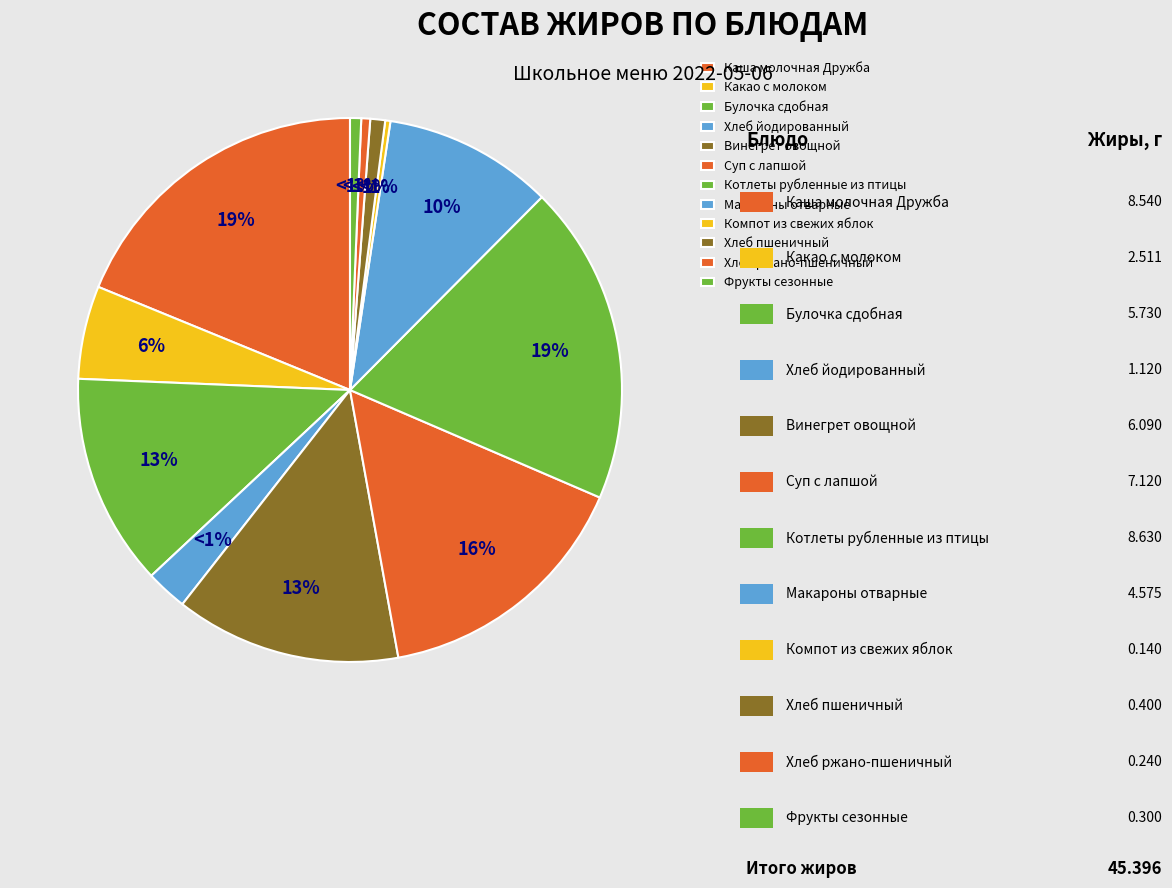

To the nearest percent, what is the difference between the largest and smallest slice percentages?

19%